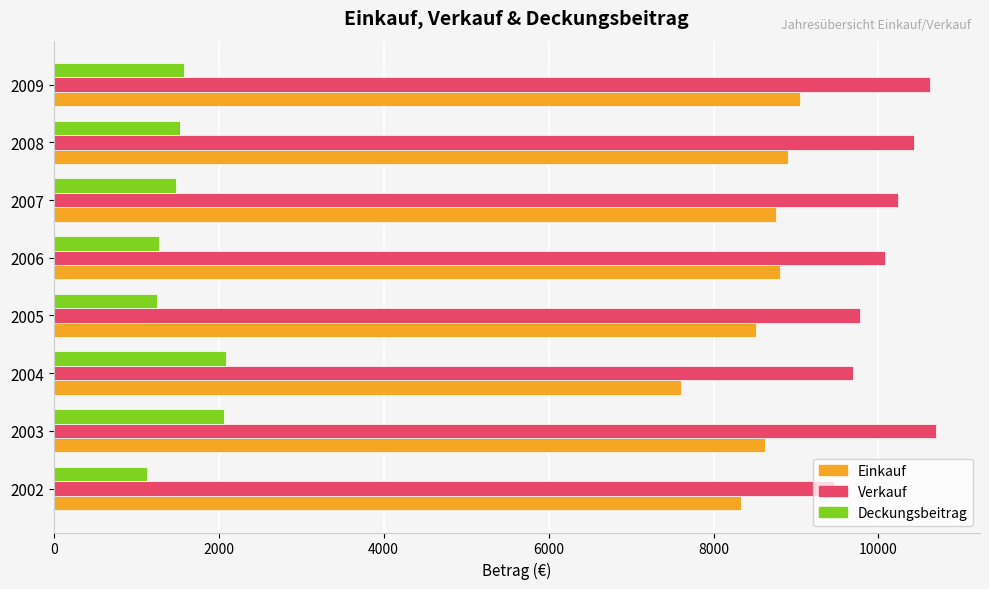

Is it true that Deckungsbeitrag equals 1136.0 at 2002?

True